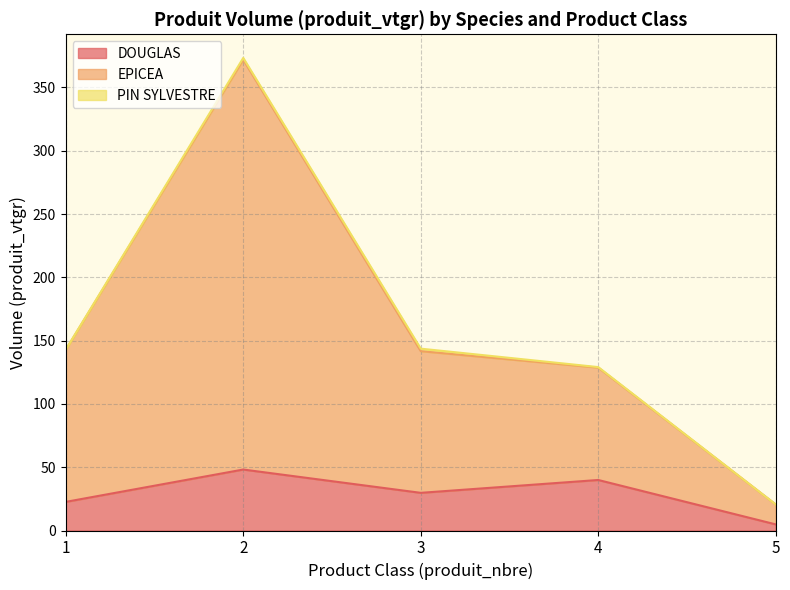

How many lines are shown in the chart?

3